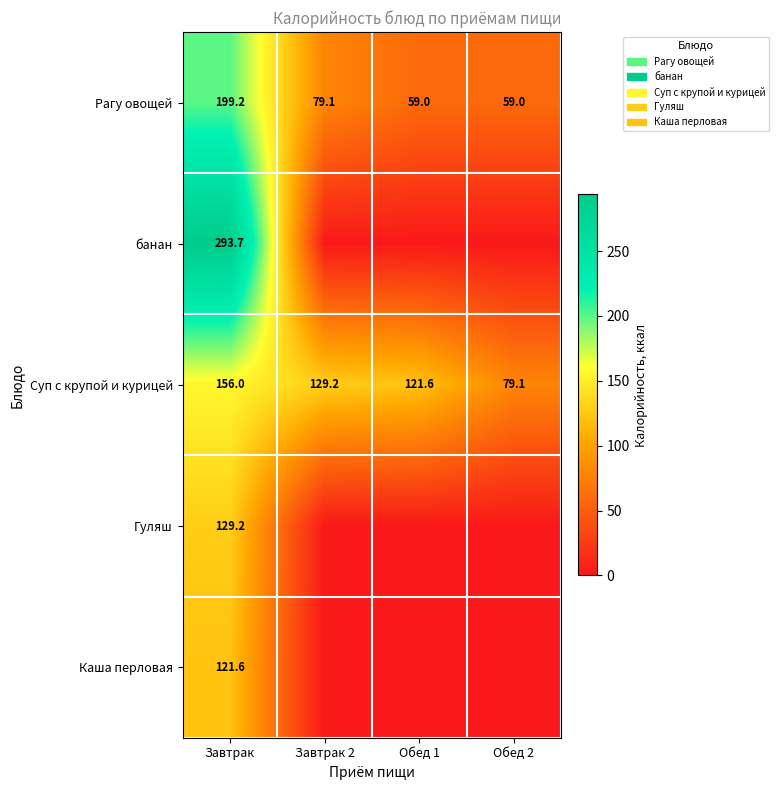

What is the approximate value of Суп с крупой и курицей at Завтрак?

156.0